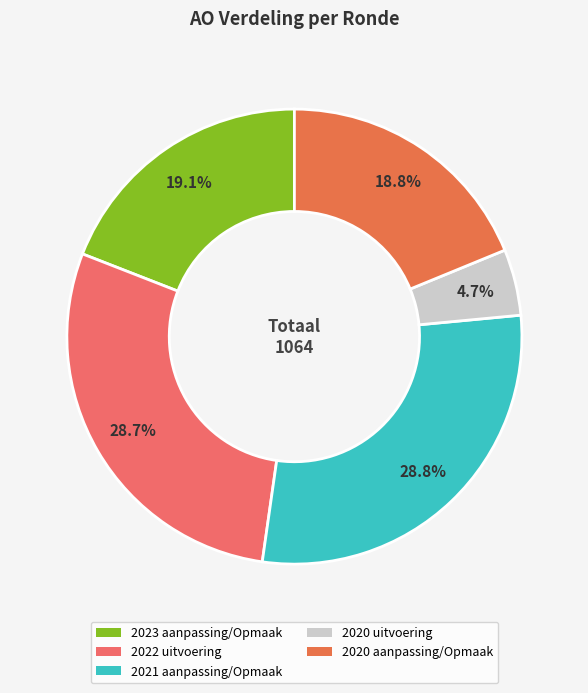

What is the total percentage of 2020 uitvoering and 2023 aanpassing/Opmaak?

23.8%